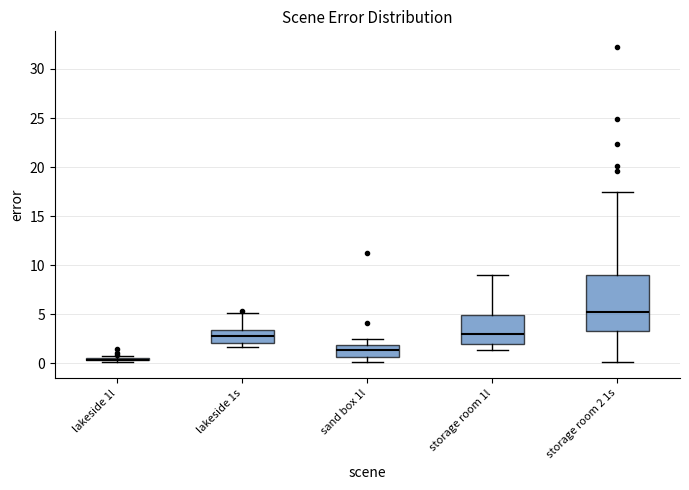

Which box is the tallest, from its lower edge to its upper edge?

storage room 2 1s